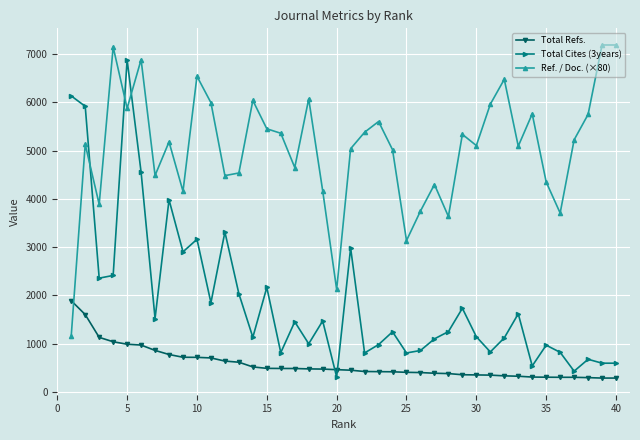

Which series has the largest total across all categories?

Ref. / Doc. (×80)